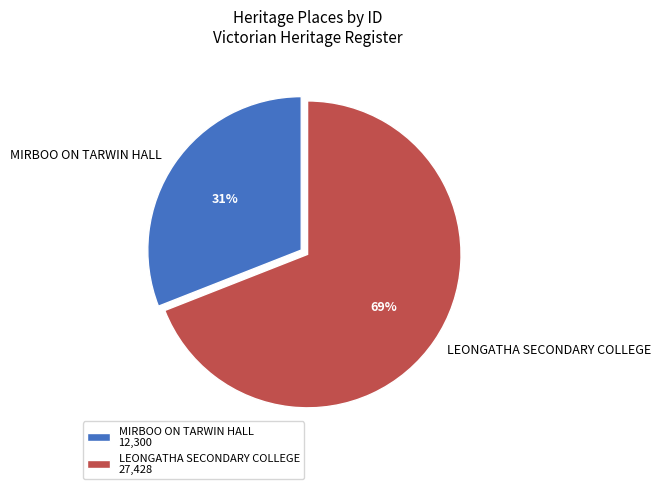

What is the ratio of the value at LEONGATHA SECONDARY COLLEGE to the value at MIRBOO ON TARWIN HALL?

2.2